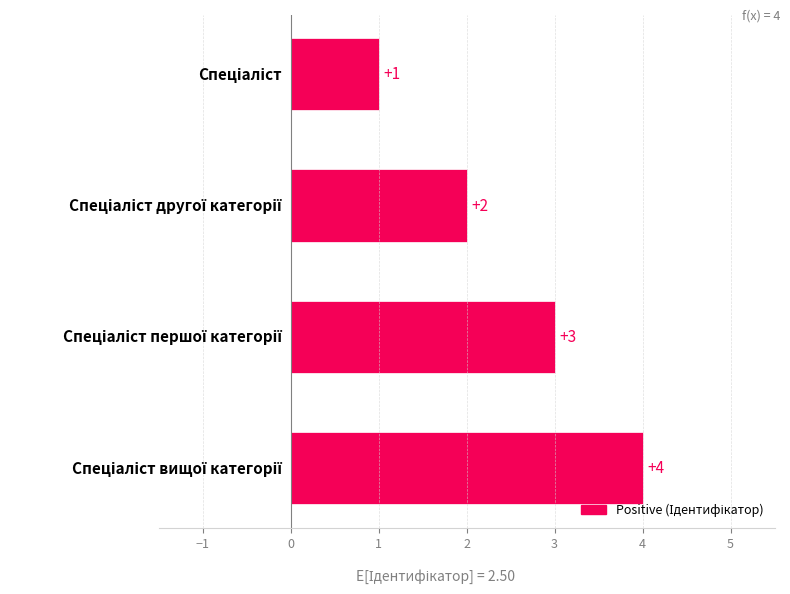

What is the value of the 1st bar from the top?

1